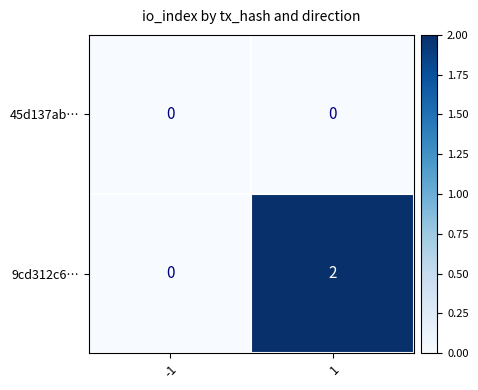

Rank the series by their average value, from lowest to highest.

45d137ab…, 9cd312c6…